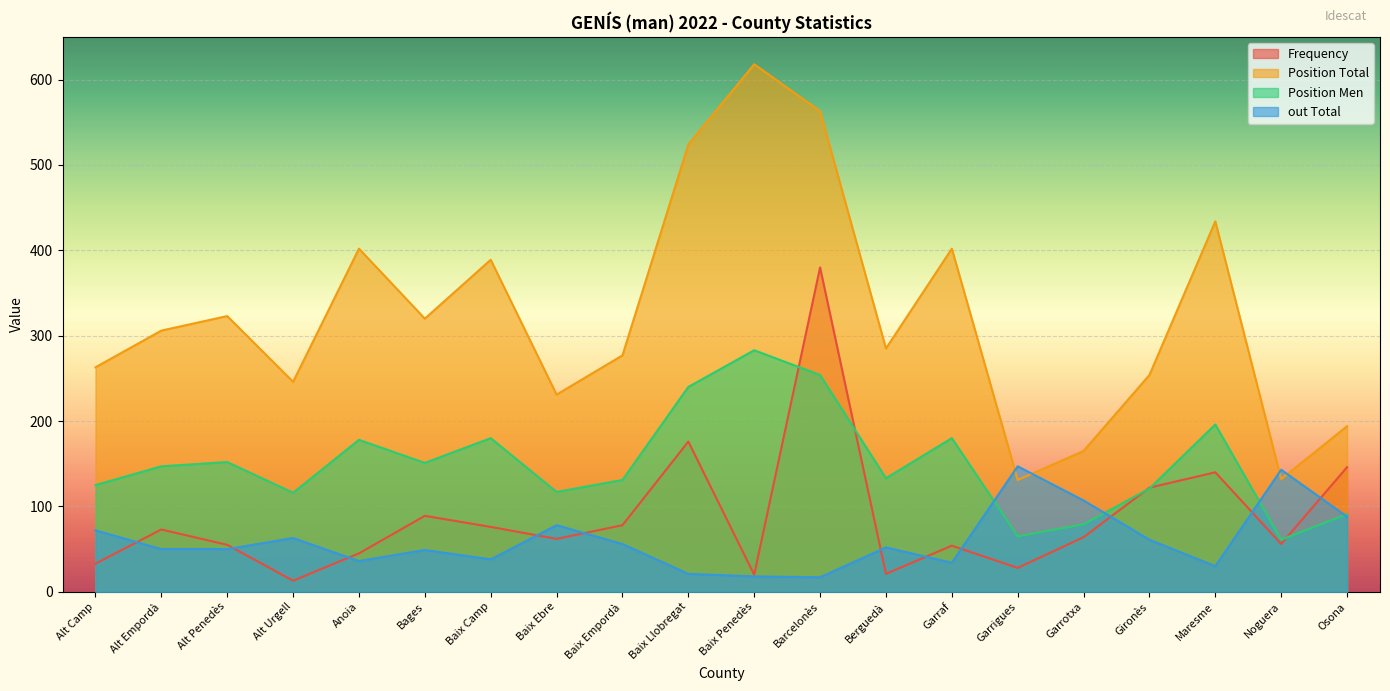

At which category is the sum across all series the highest?

Barcelonès